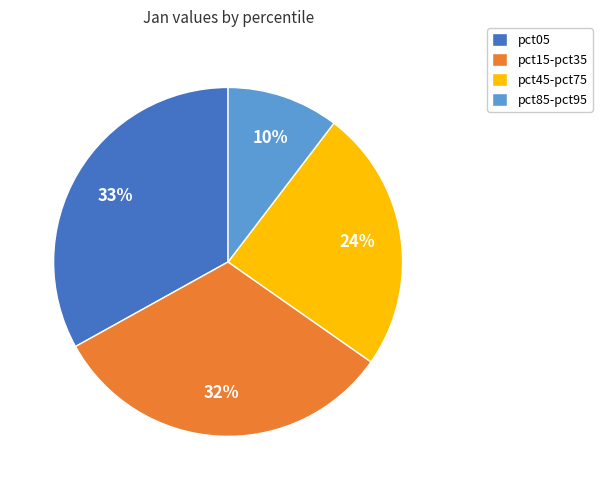

Combined, do pct45-pct75 and pct85-pct95 account for over 50%?

No